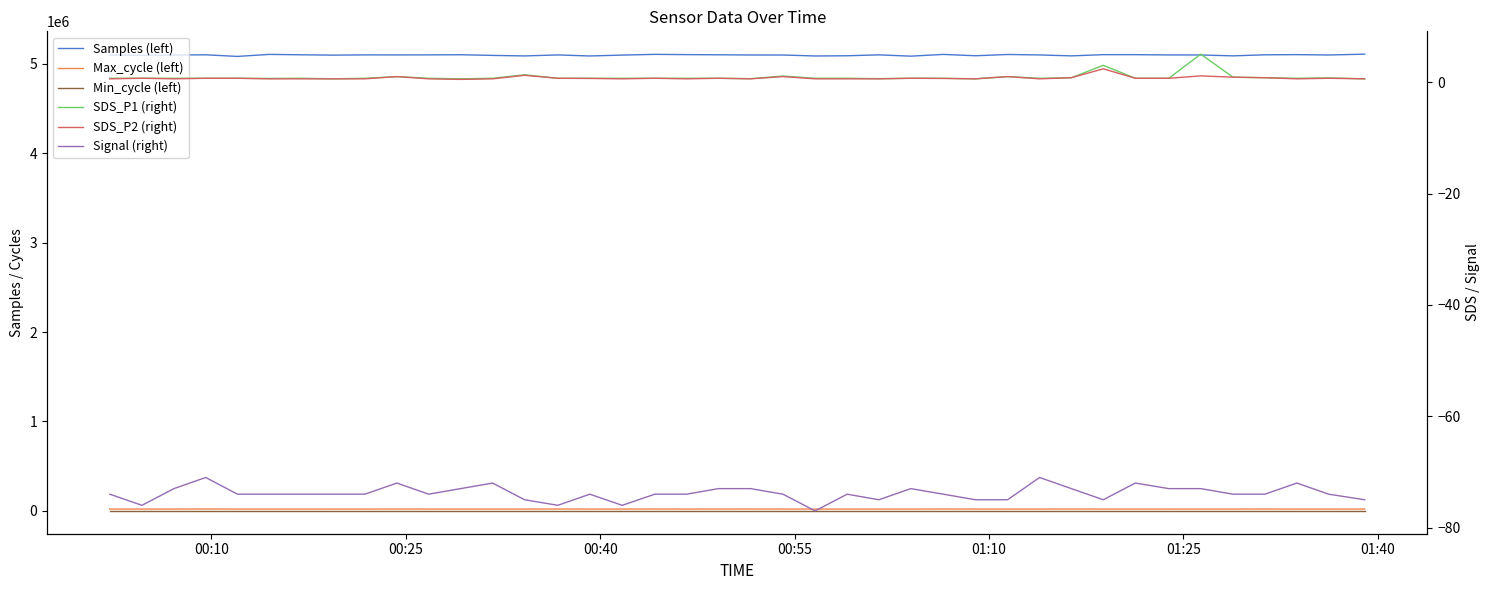

True or false: Min_cycle (left) has more than 1 points higher than both neighbors.

False